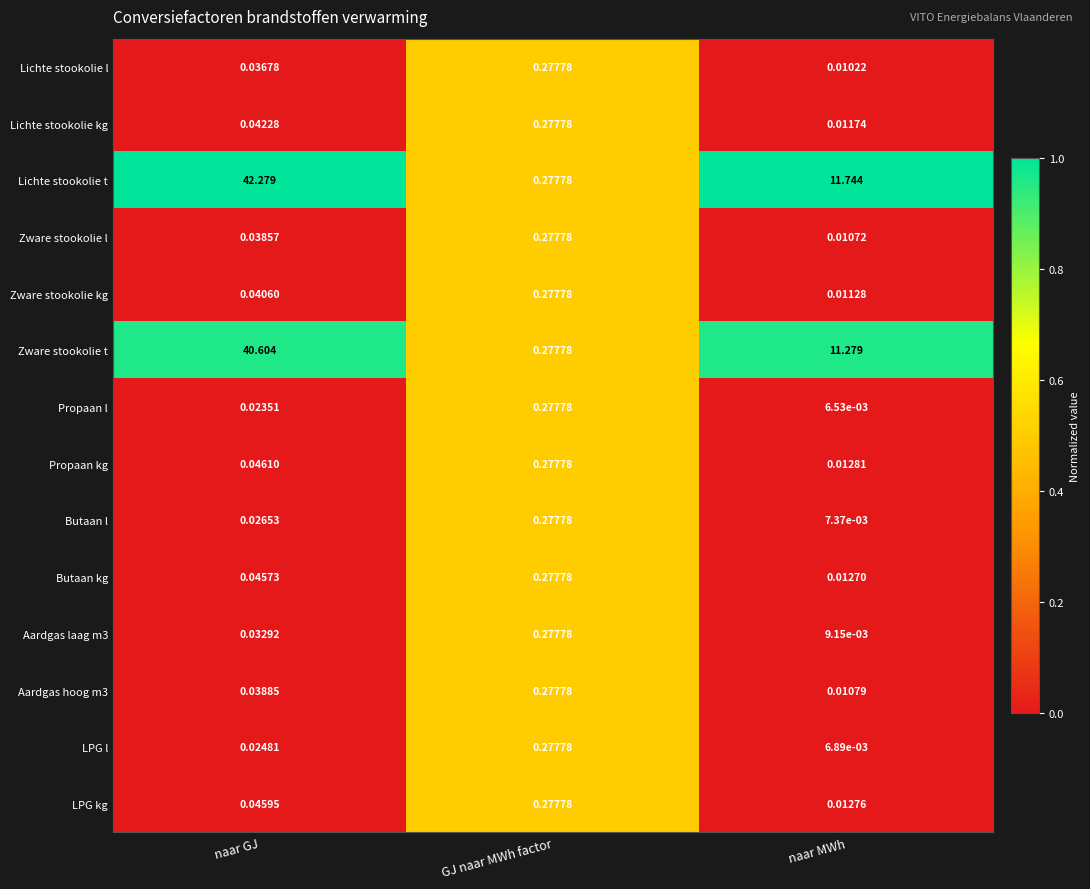

Between GJ naar MWh factor and naar MWh, which series saw the biggest shift?

Lichte stookolie t